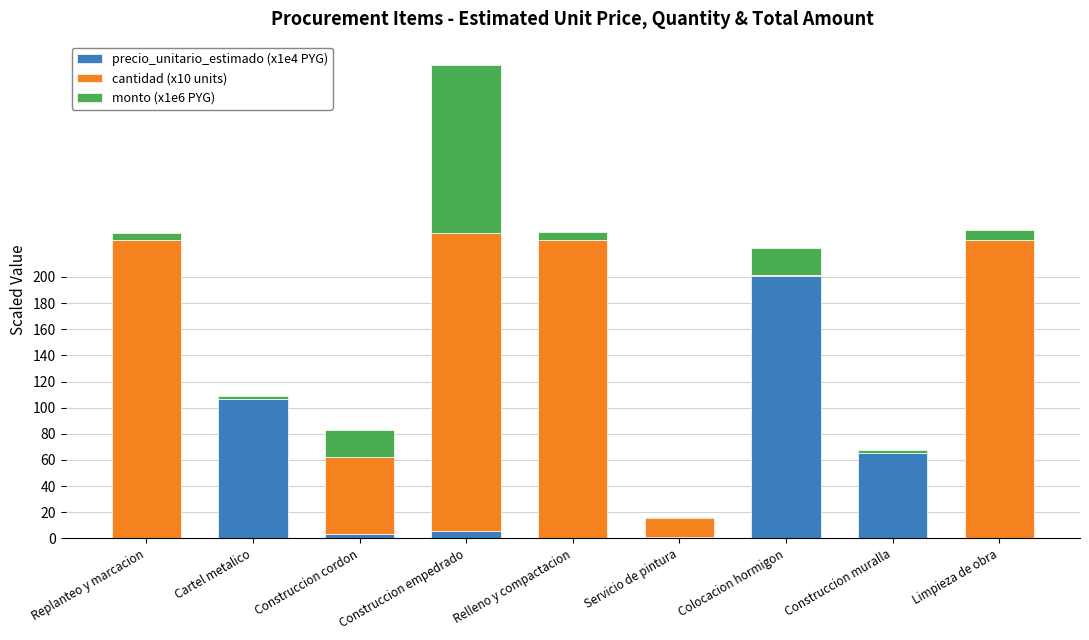

Is it true that precio_unitario_estimado (x1e4 PYG) equals 65.0 at Construccion muralla?

True